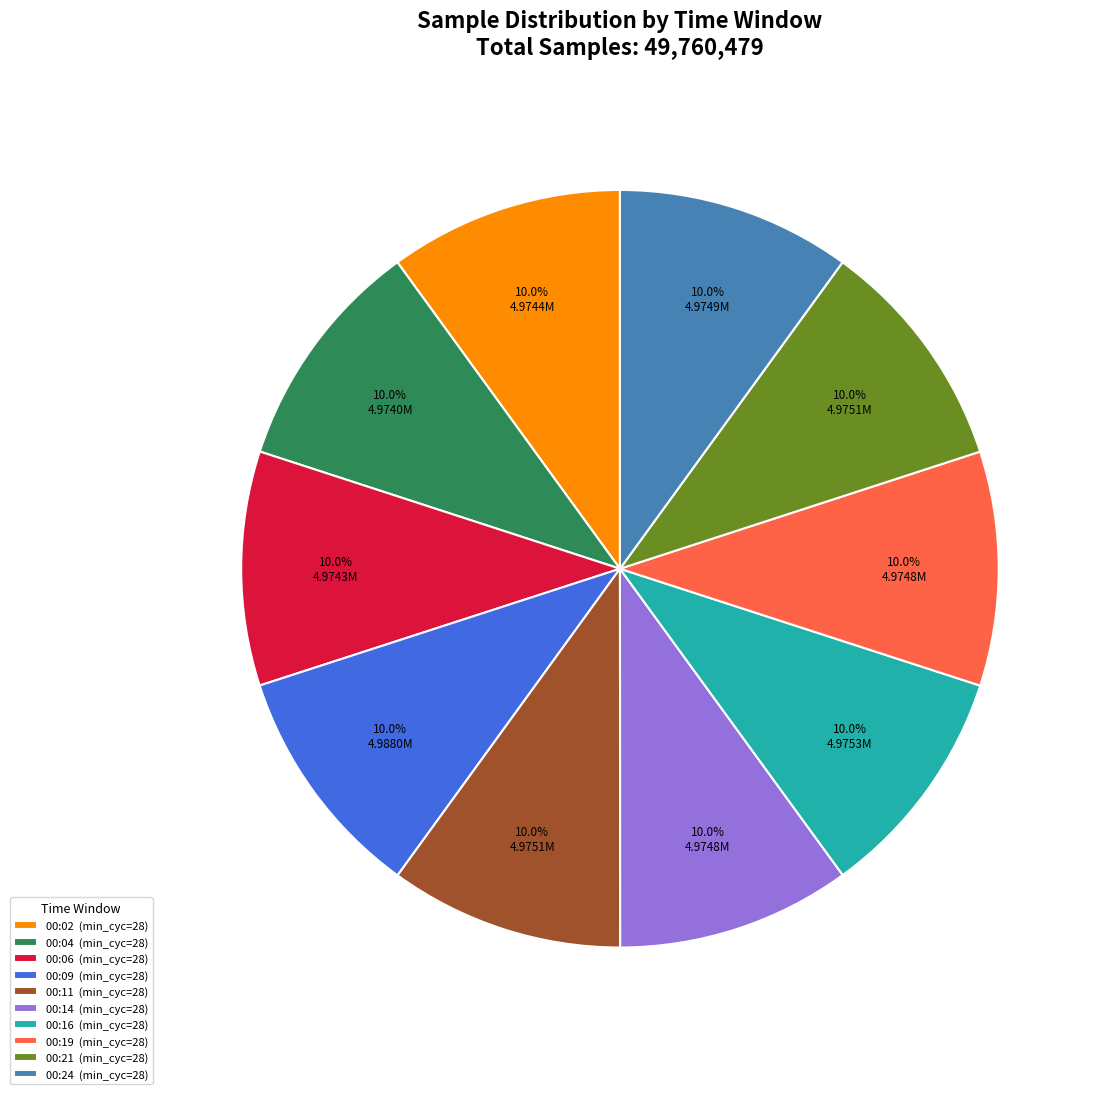

What percentage is NOT represented by 00:14?

90.0%